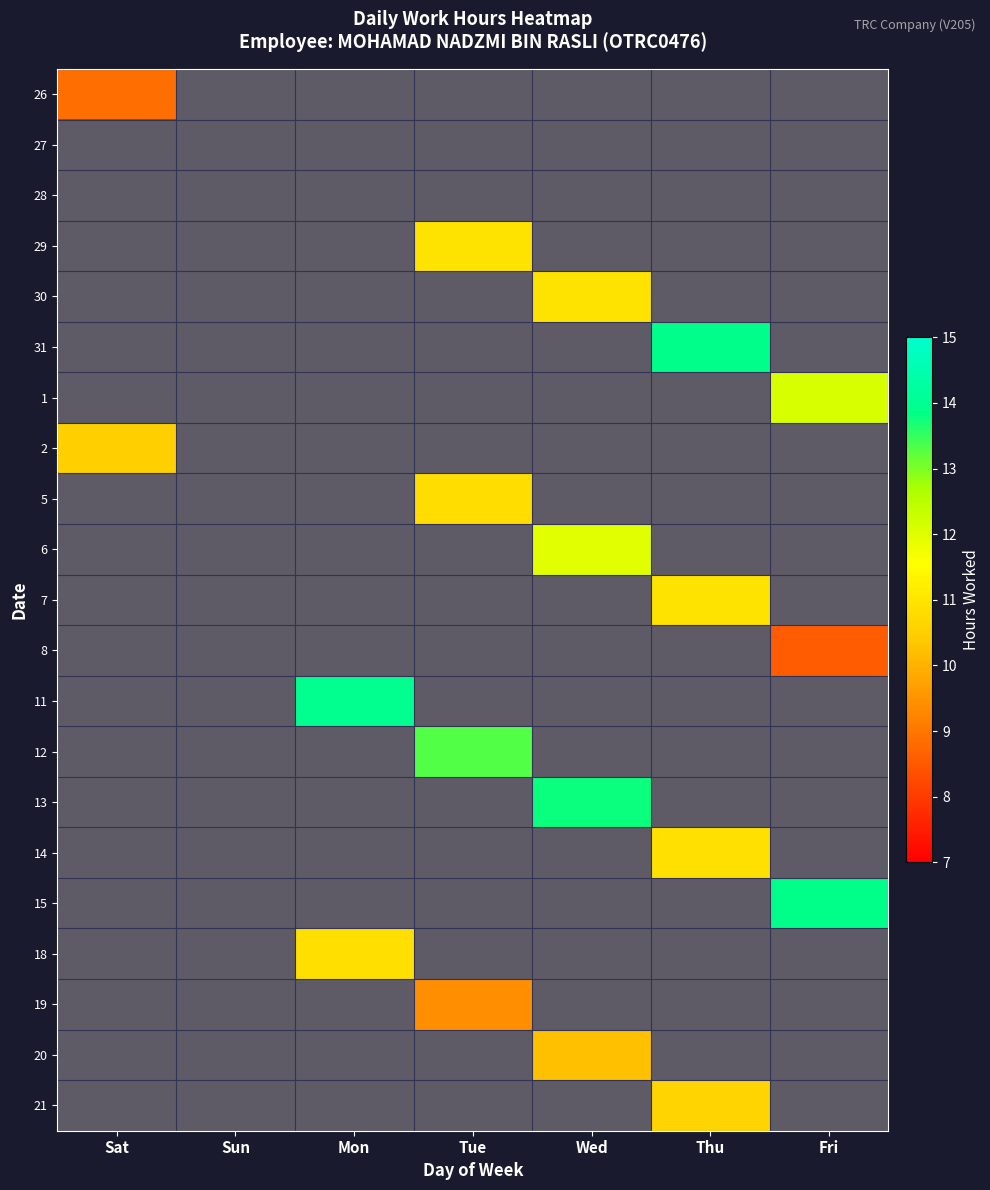

True or false: 13 has a value of 0.0 at Thu.

True